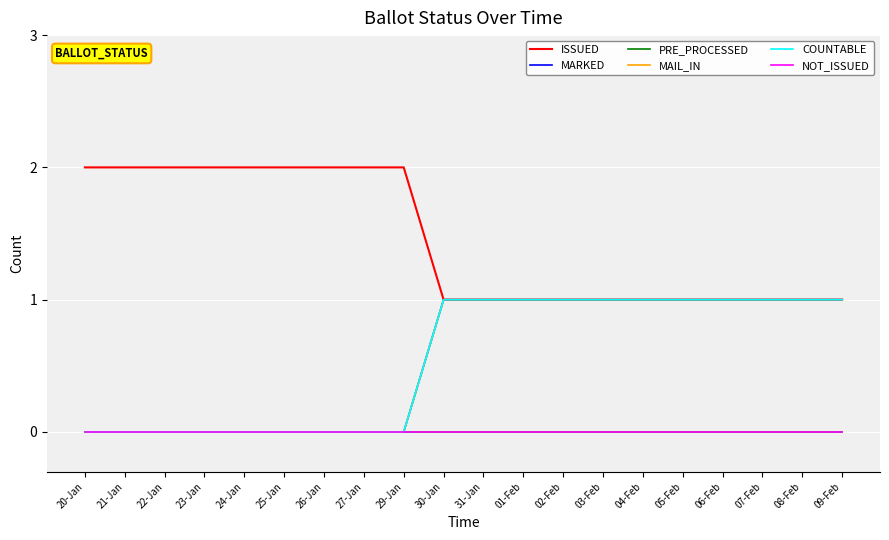

Which series has the largest total across all categories?

ISSUED